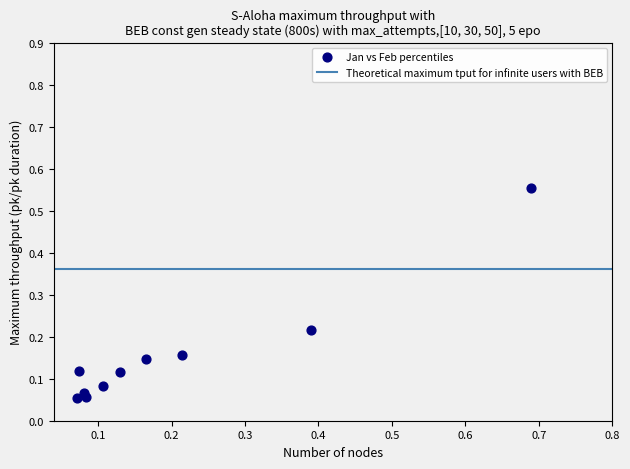

What is the range of Y values (max minus min)?

0.5